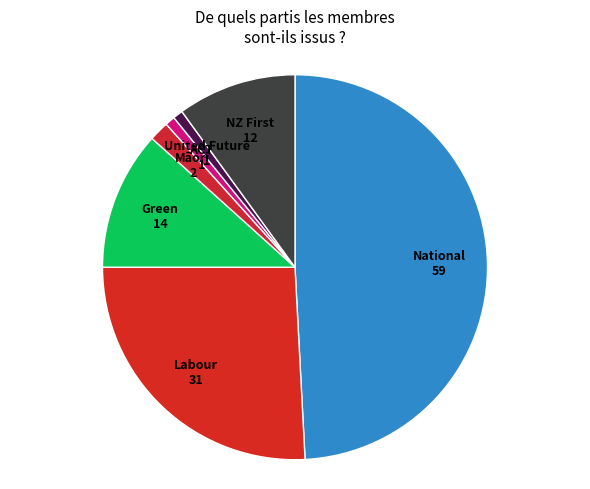

How many slices are in this pie chart?

7